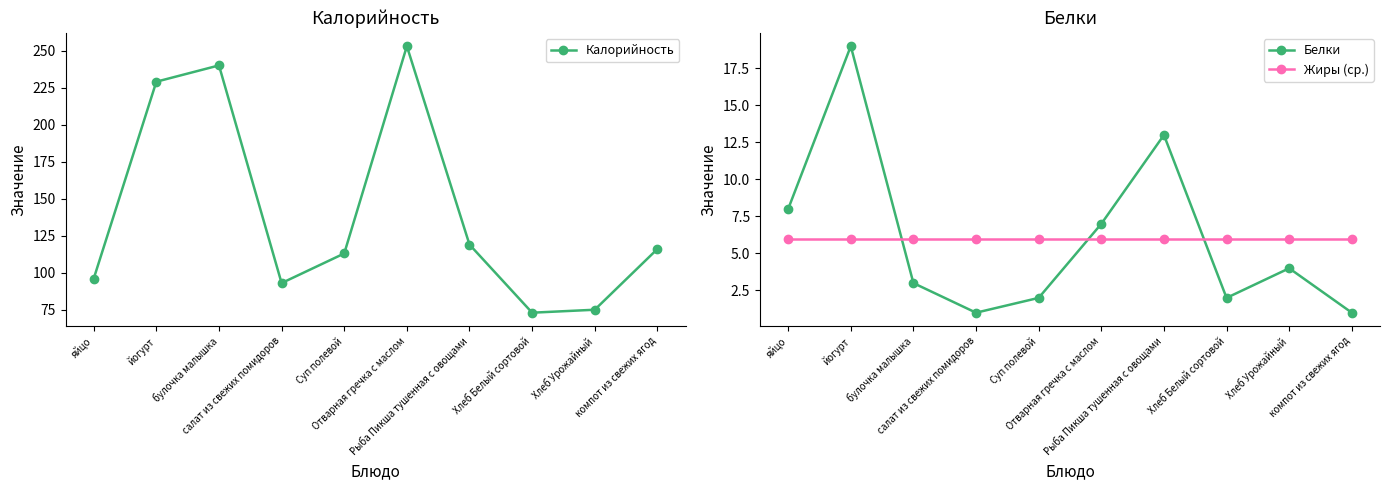

What is the value of the Белки point at the 2nd from the left?

19